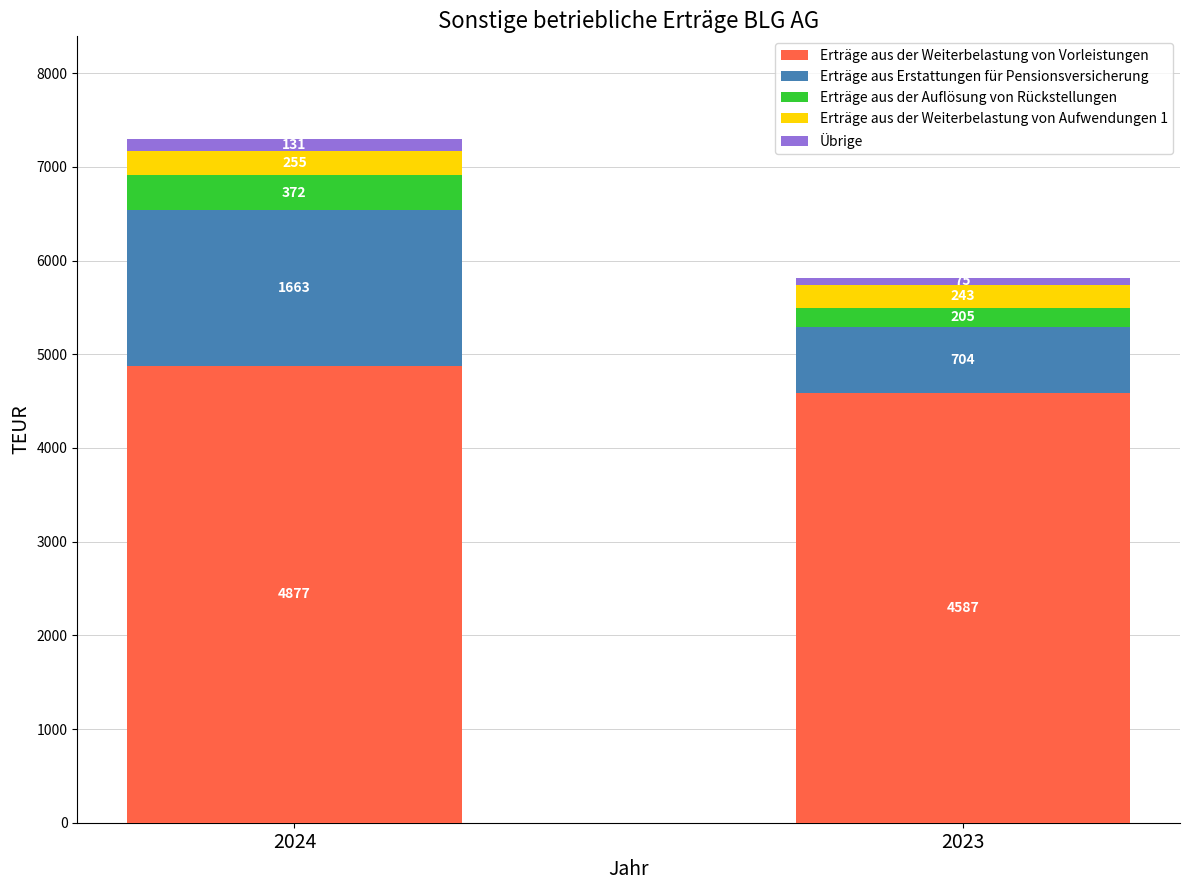

Count the number of data series in this chart.

5